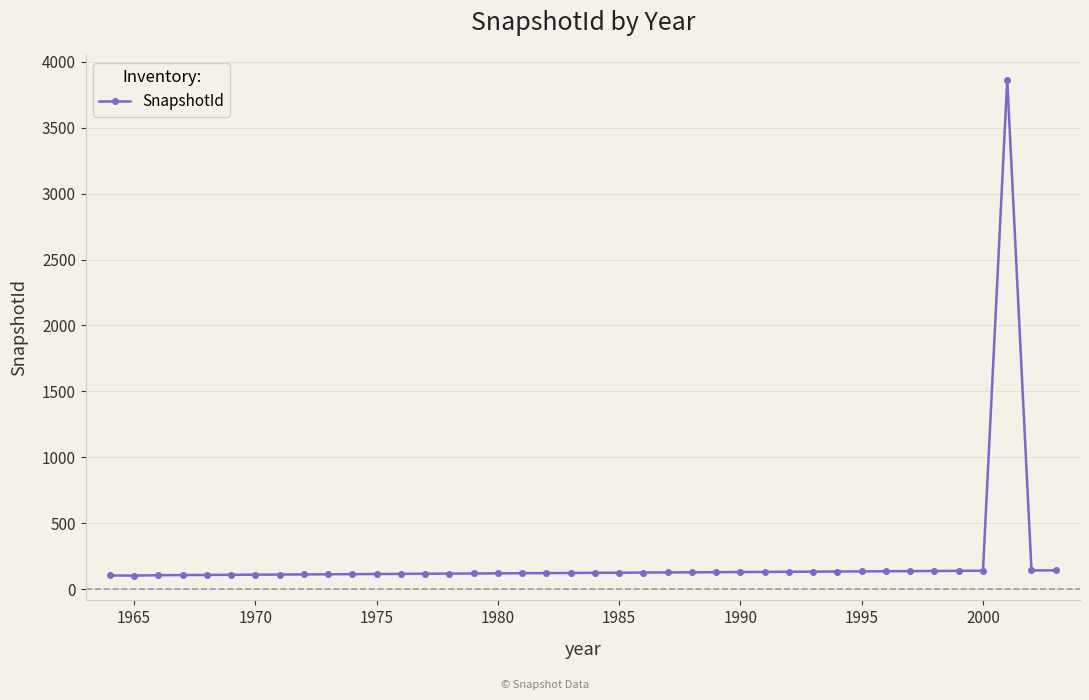

What is the sum of all values?

8660